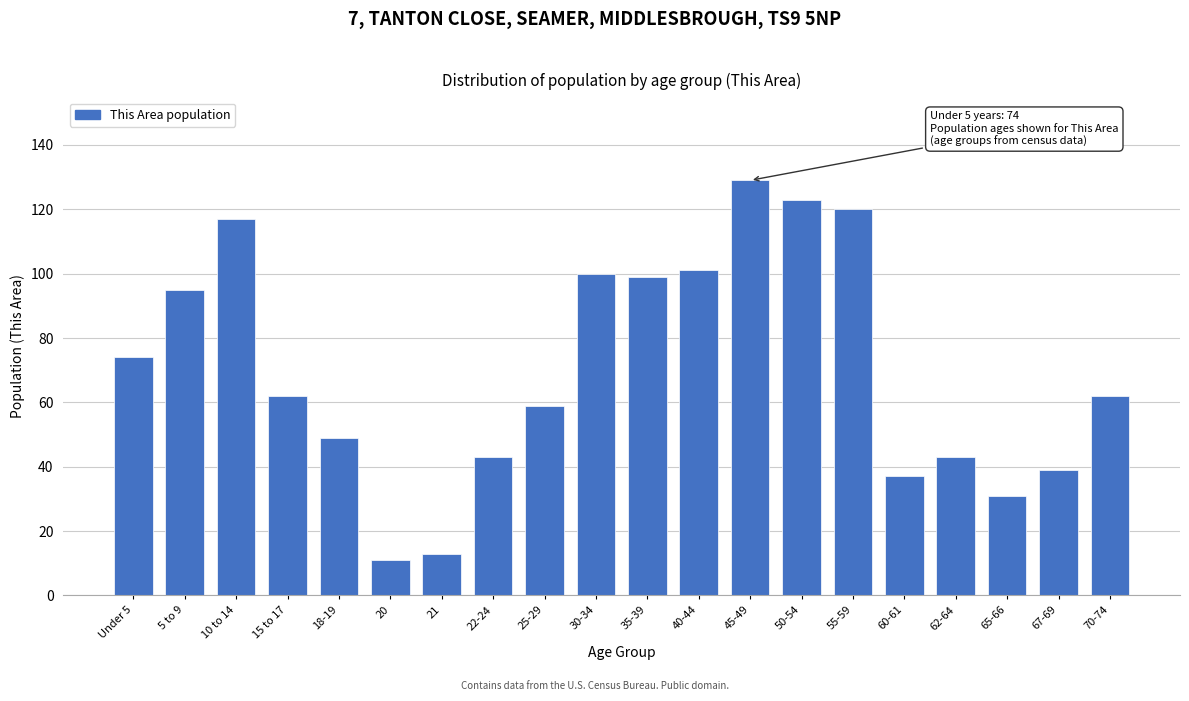

Reading left to right, transcribe all the data shown in this chart.

74	95	117	62	49	11	13	43	59	100	99	101	129	123	120	37	43	31	39	62